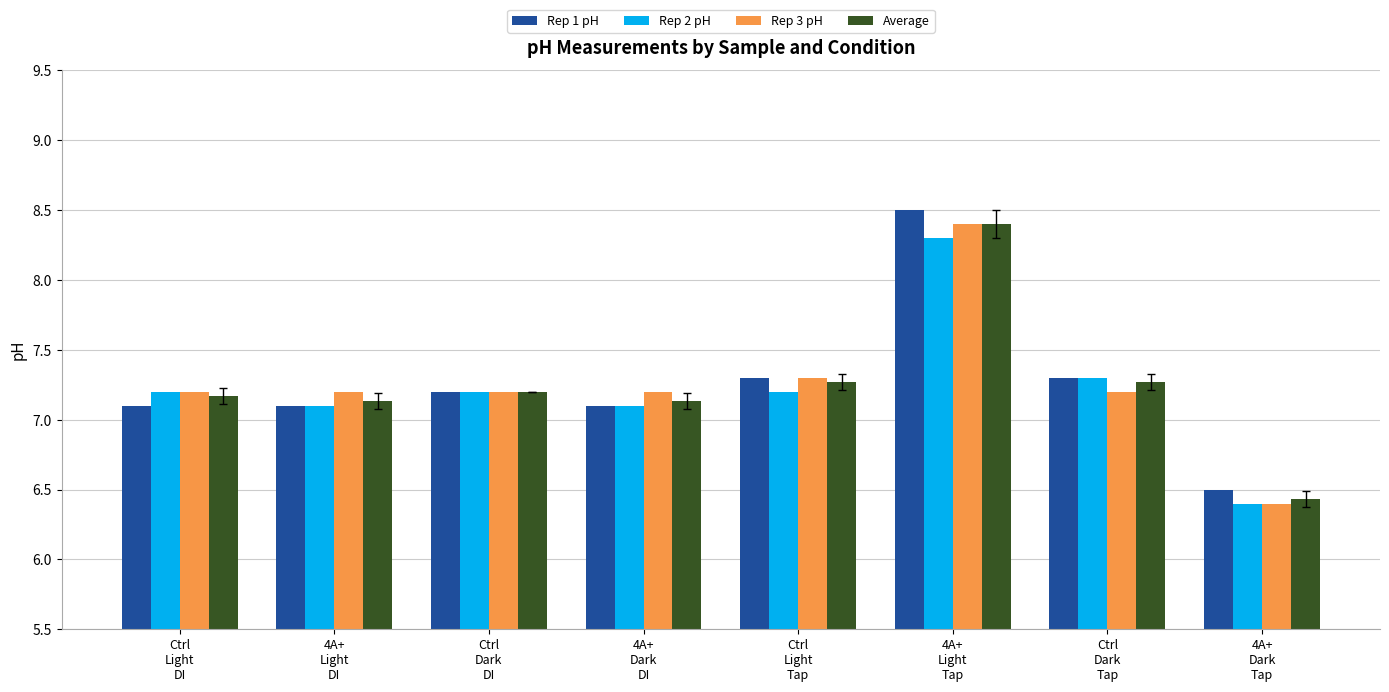

What is the greatest value displayed?

8.5